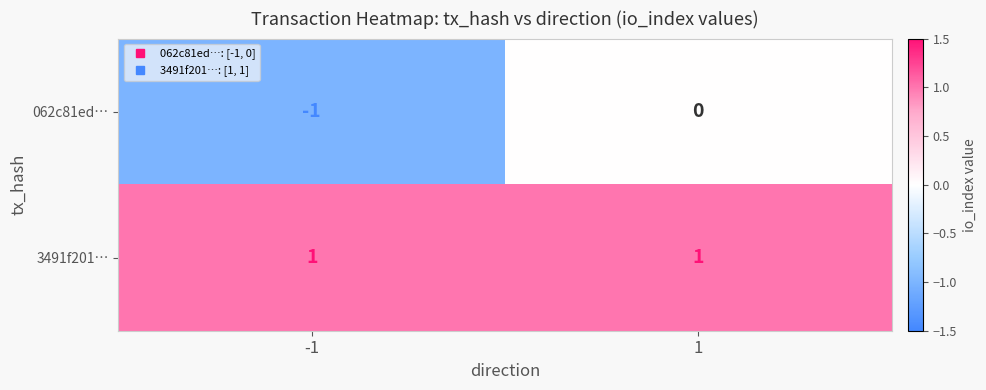

Which series has the largest total across all categories?

3491f201…